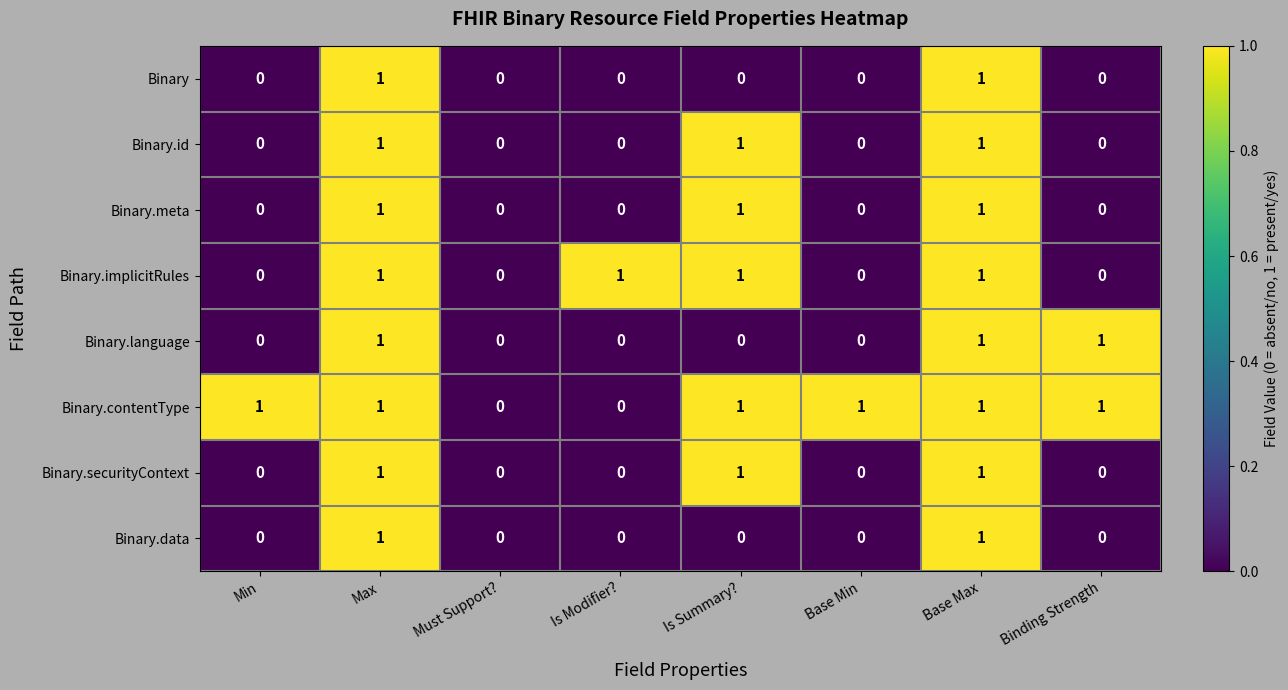

True or false: Binary.implicitRules has a value of 1 at Is Modifier?.

True